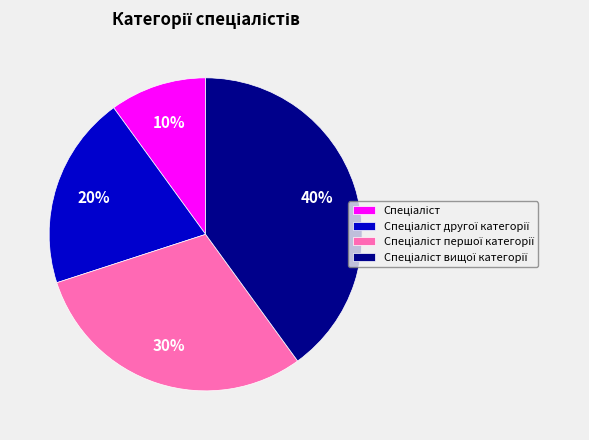

To the nearest percent, what is the difference between the largest and smallest slice percentages?

30%